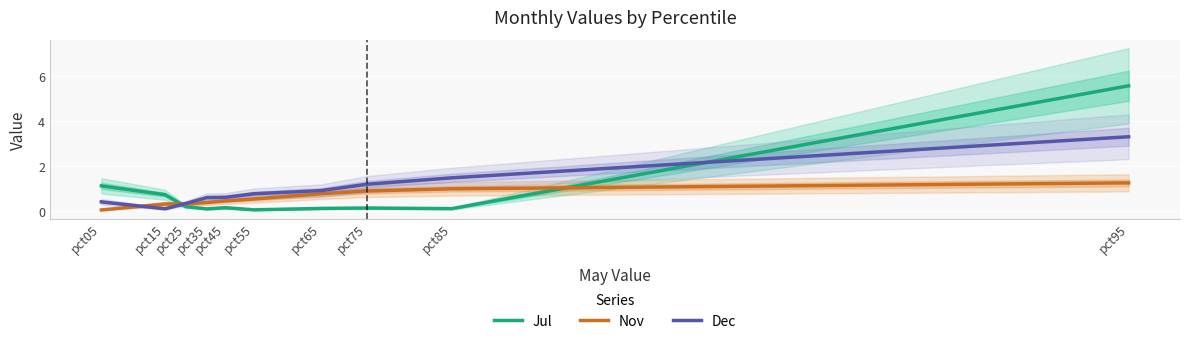

Which series ends up on top after the final intersection of Nov and Jul?

Jul